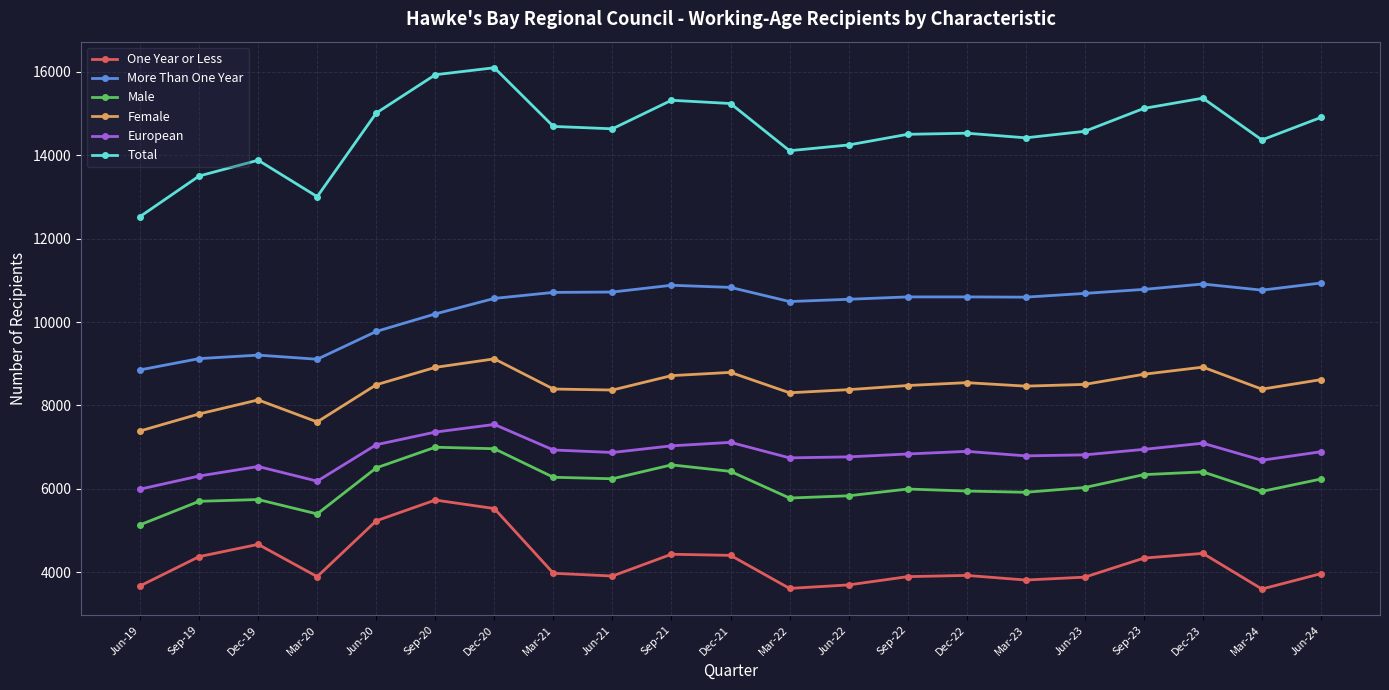

How many categories are shown in the chart?

21